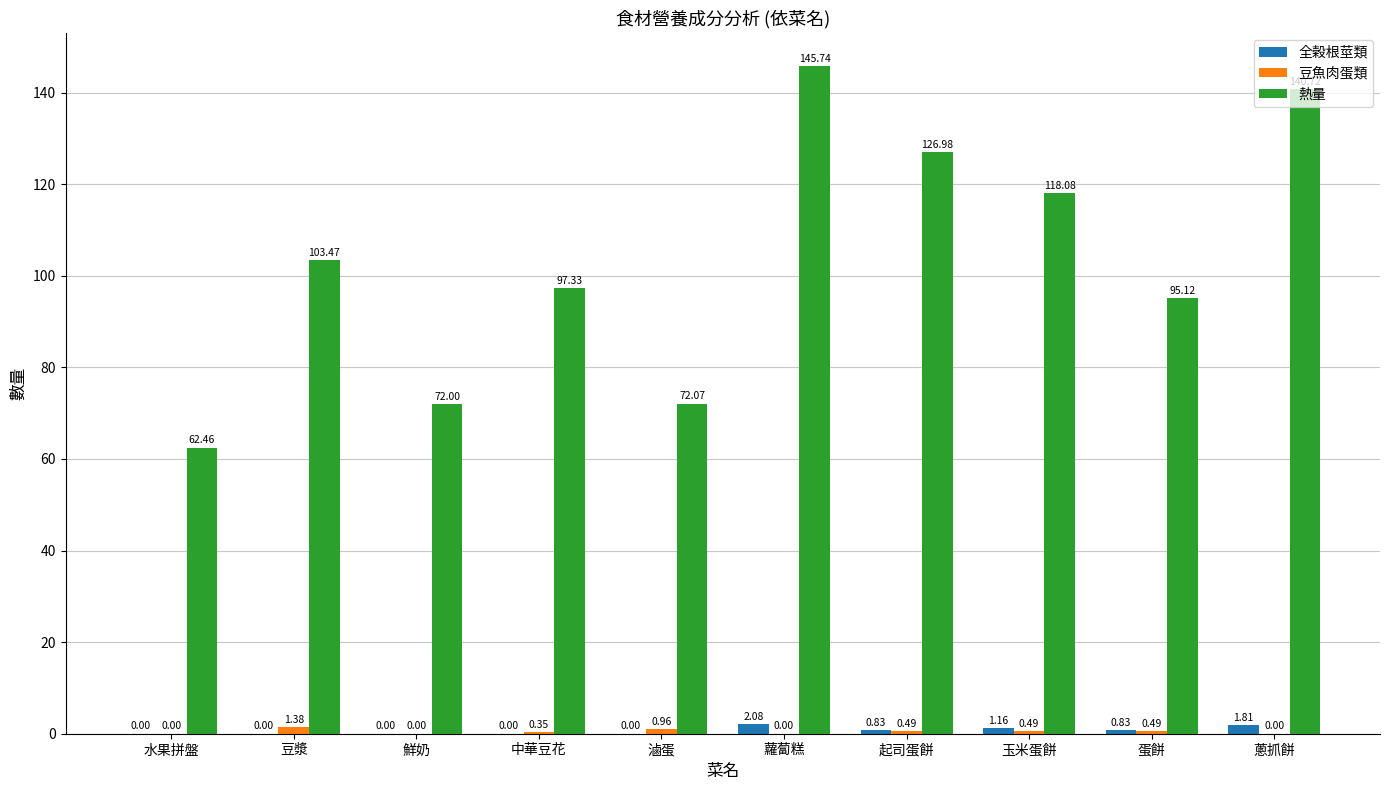

Which series has the largest total across all categories?

熱量